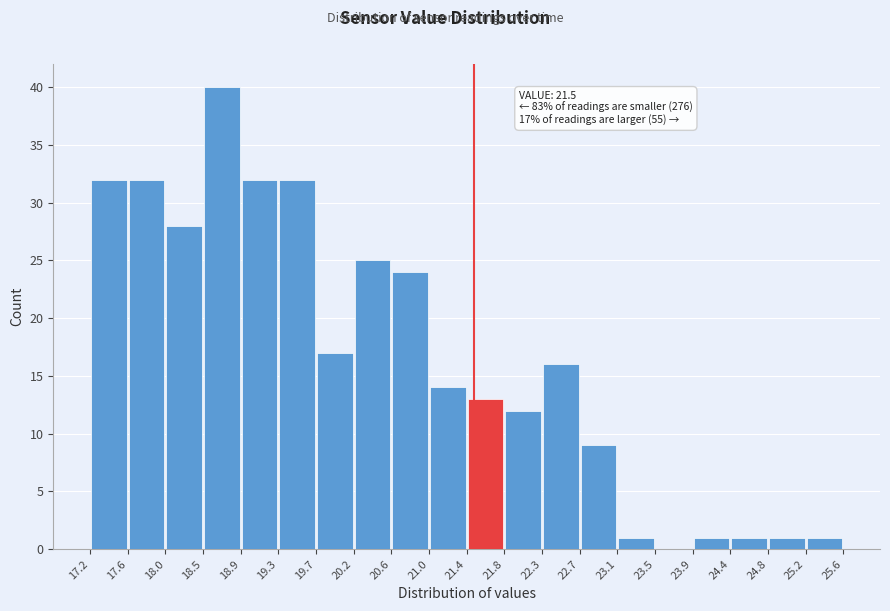

Over which range of the x-axis is the bar tallest?

18.5 to 18.9